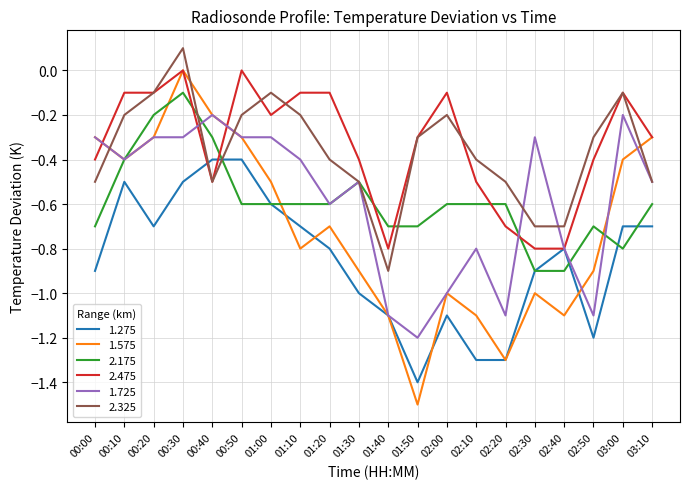

What position from the right is 02:00?

8